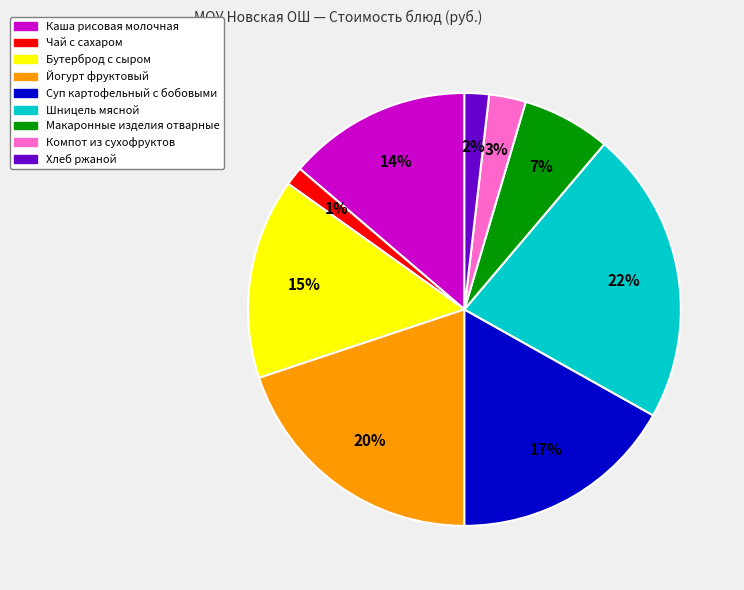

Is the sum of Бутерброд с сыром and Компот из сухофруктов greater than half?

No